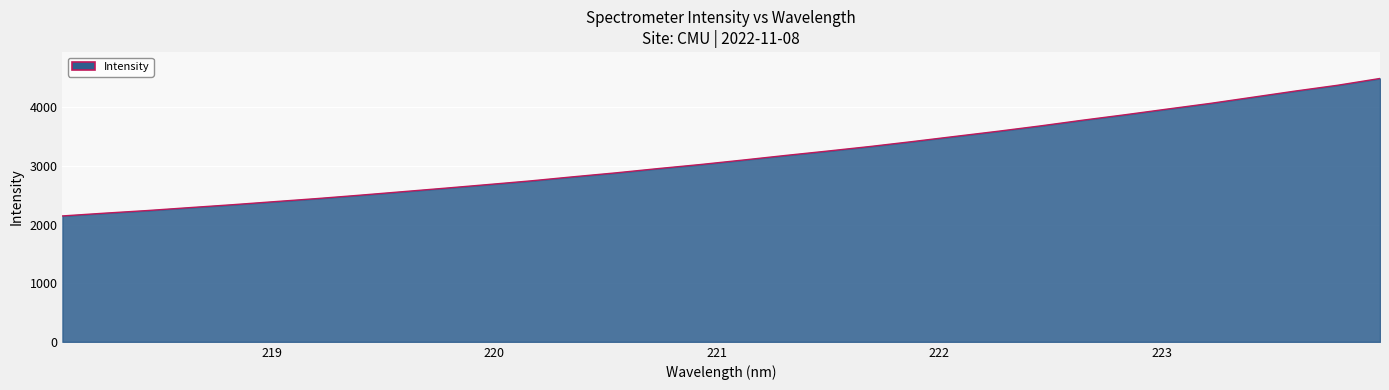

What is the smallest value displayed?

2146.1